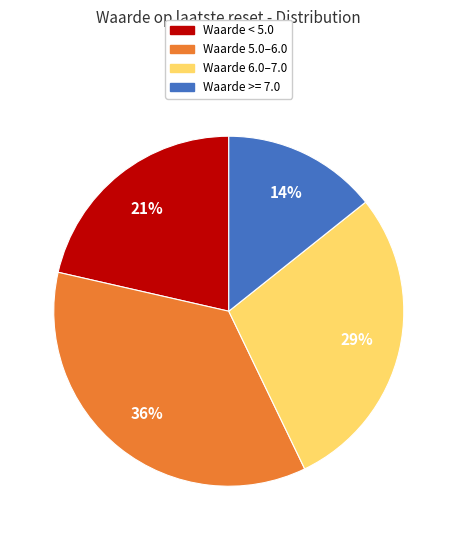

How many slices are in this pie chart?

4